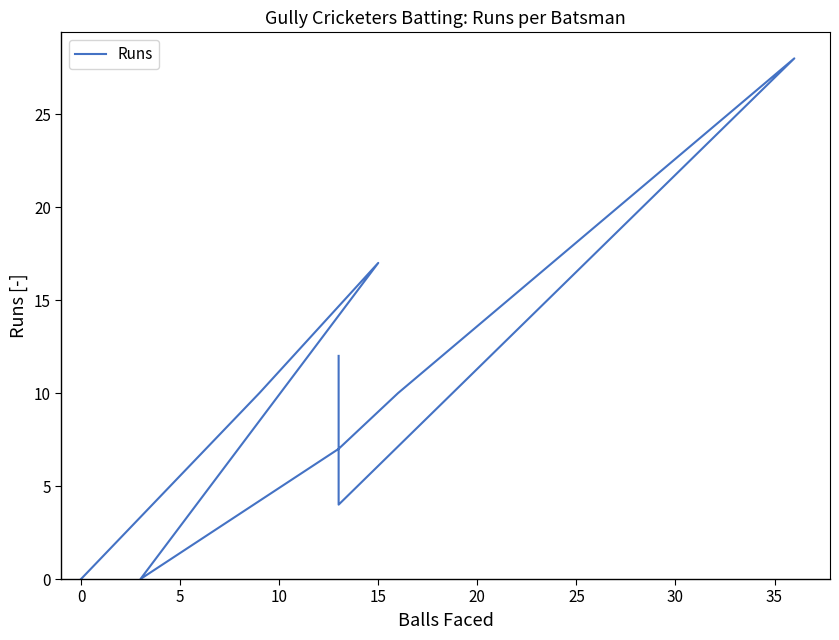

How many points are higher than both their immediate neighbors (excluding endpoints)?

2